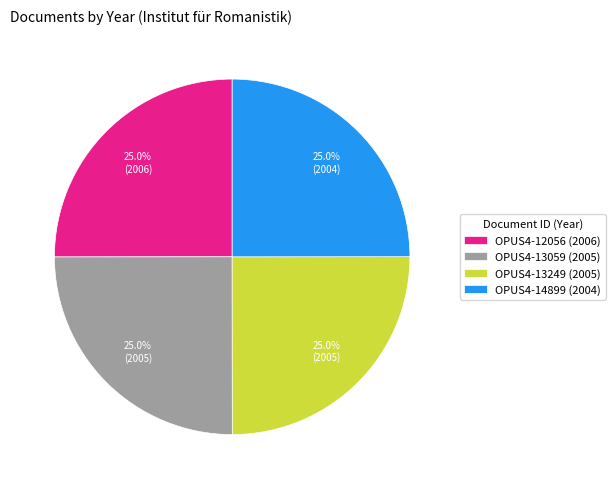

Does OPUS4-14899 represent more than half of the total?

No